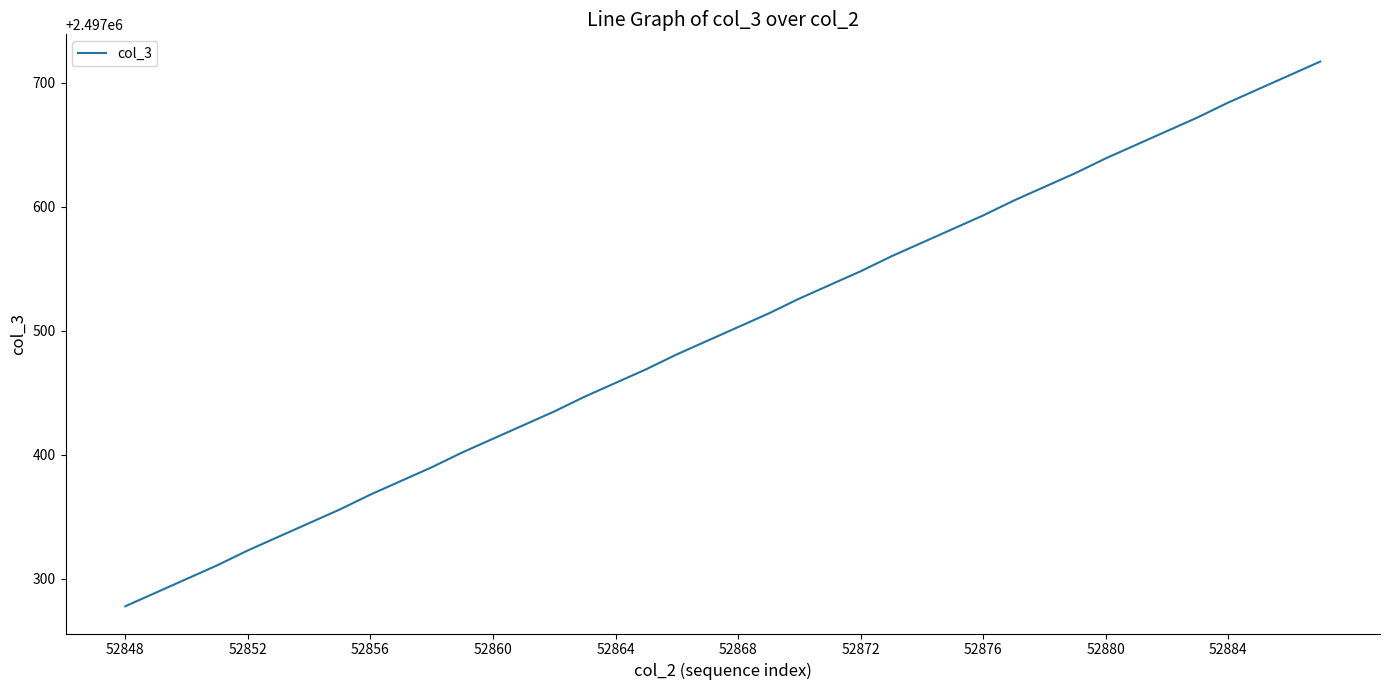

What is the difference between the maximum and minimum values?

439